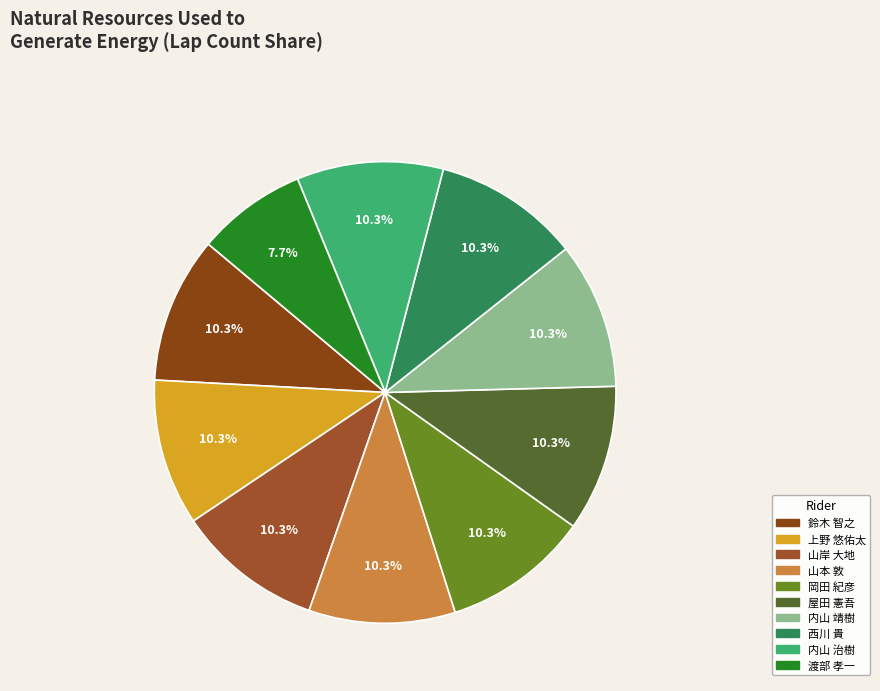

What is the total percentage of 渡部 孝一 and 内山 靖樹?

17.9%